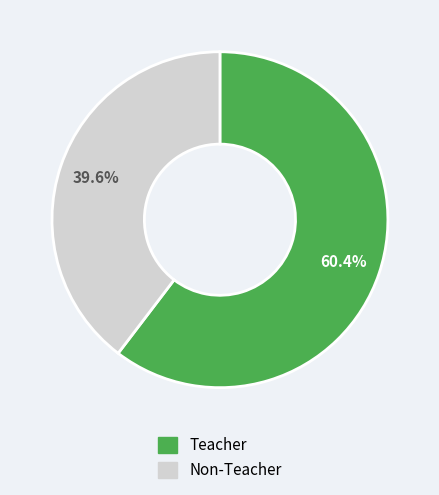

The Teacher slice represents 52% of the pie. True or false?

False